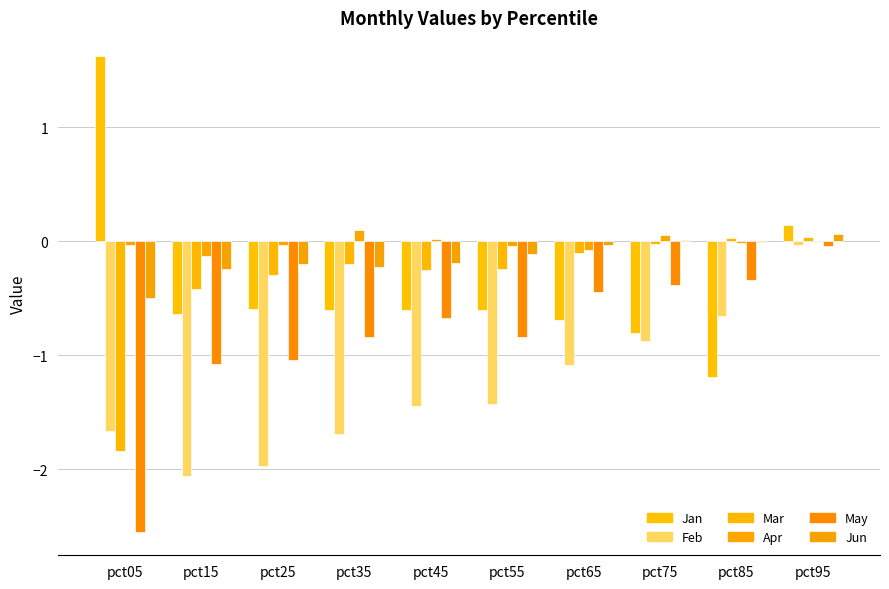

The value of Mar at pct95 is 0.1. True or false?

False